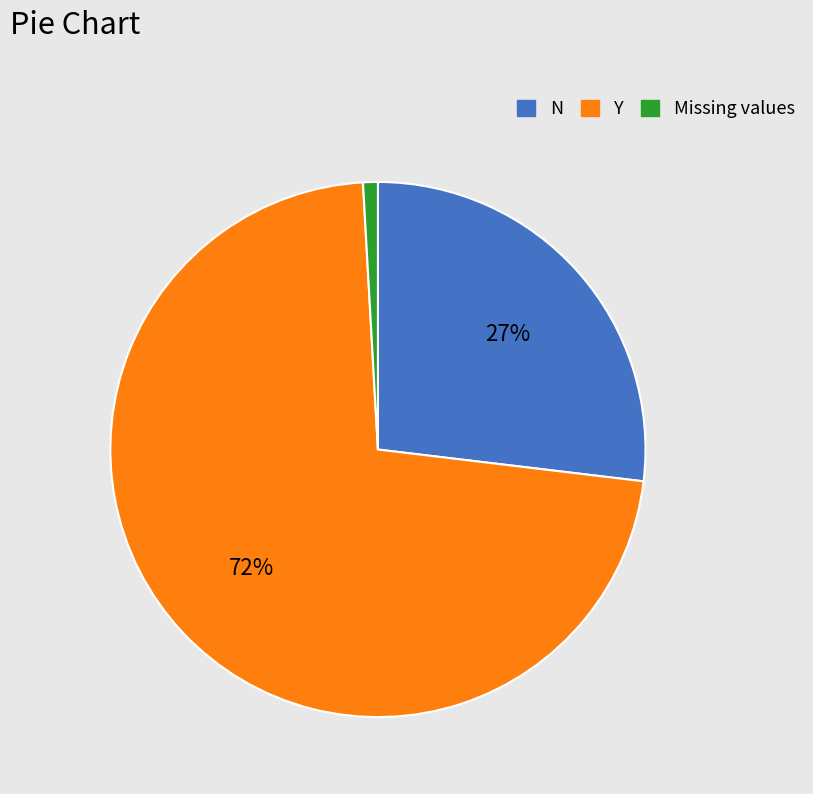

To the nearest percent, what percentage of the pie is Y?

72%